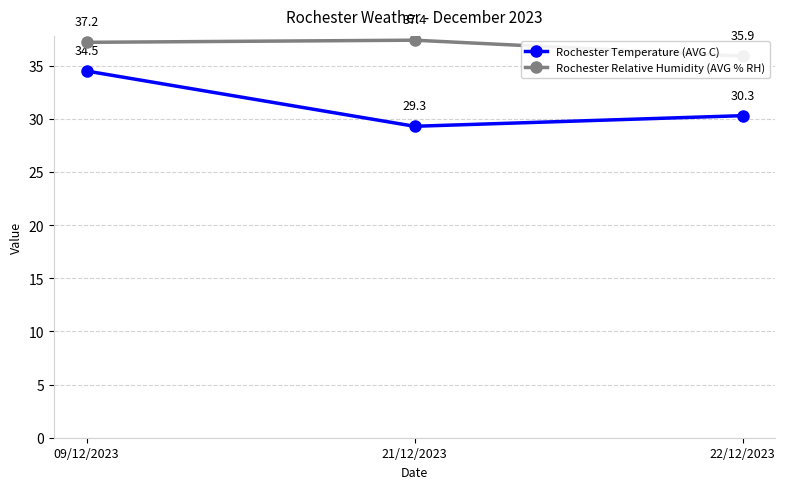

What are all the series names shown in the legend?

Rochester Temperature (AVG C), Rochester Relative Humidity (AVG % RH)